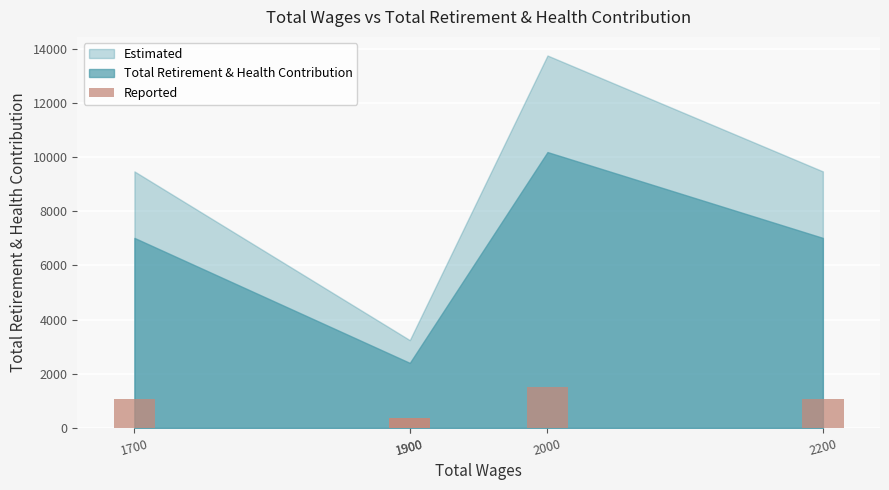

Where is the data nearest to the value 943?

1700